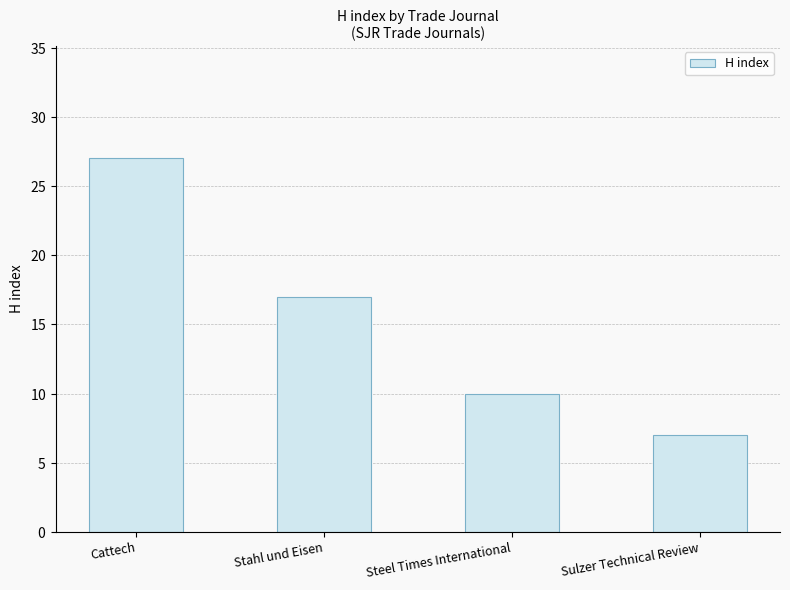

Is it true that the value at Steel Times International is 10?

True